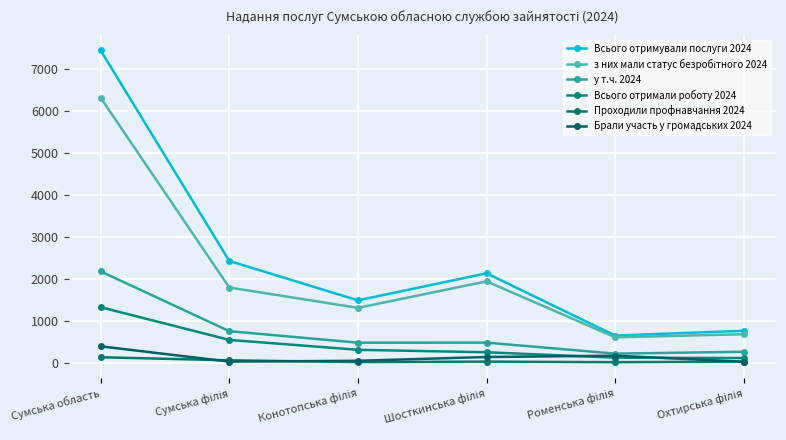

Does the chart have visible grid lines?

Yes